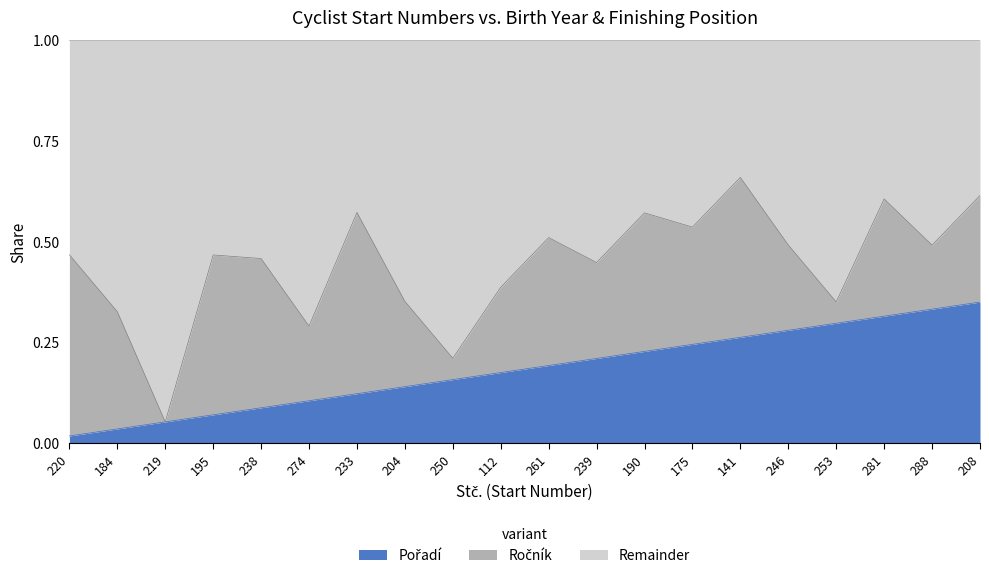

What position from the right is 184?

19